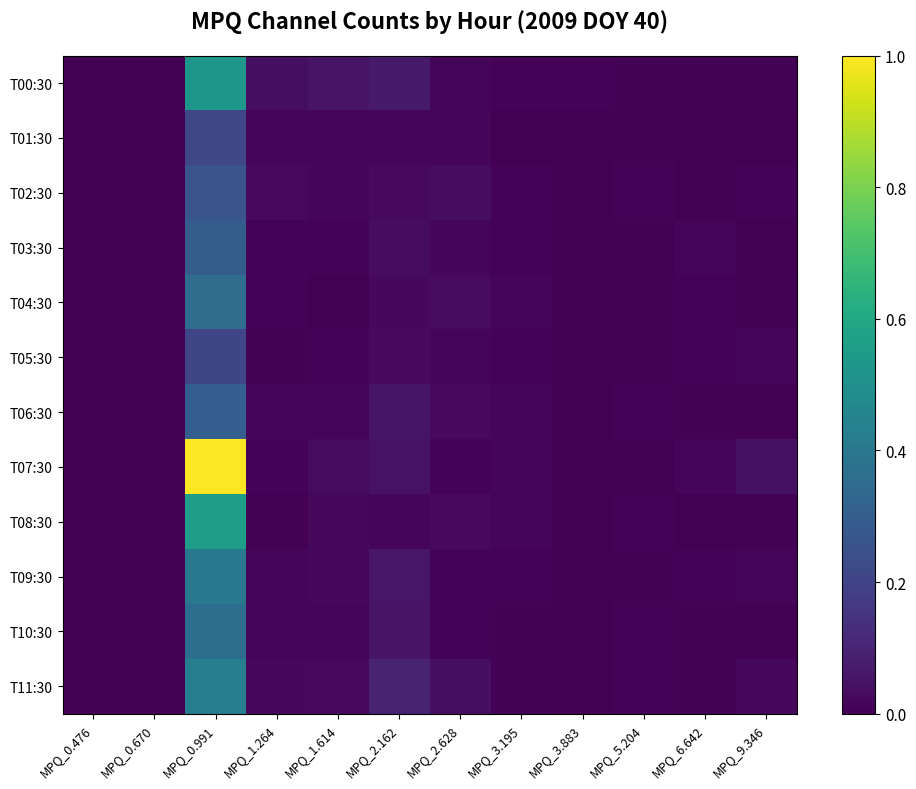

Which series has the largest total across all categories?

T07:30